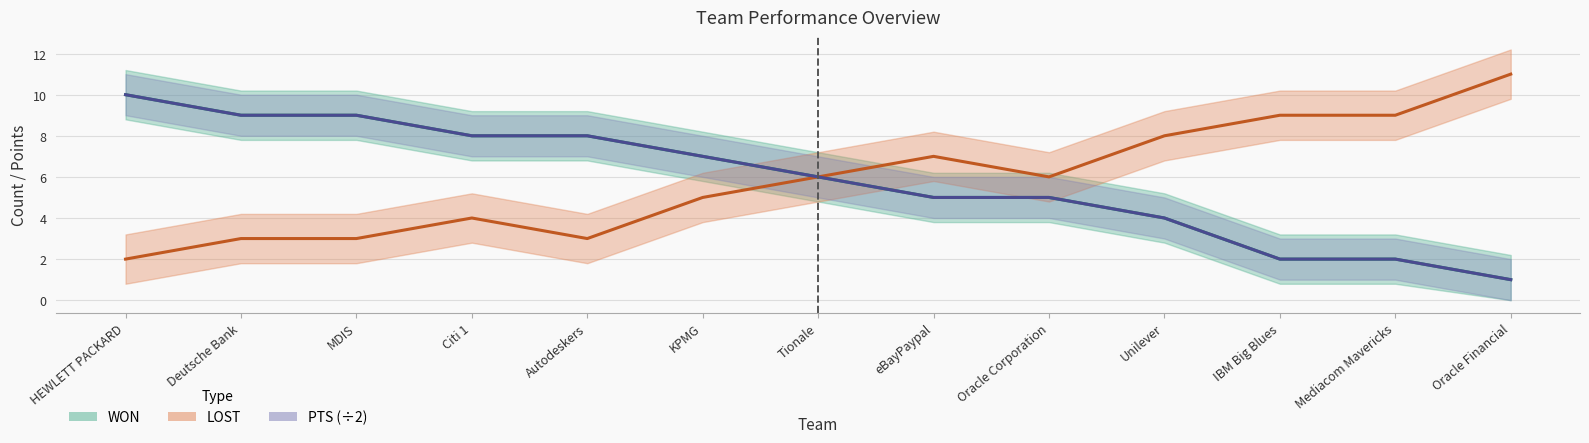

What is the difference between the second highest and minimum values in the WON series?

8